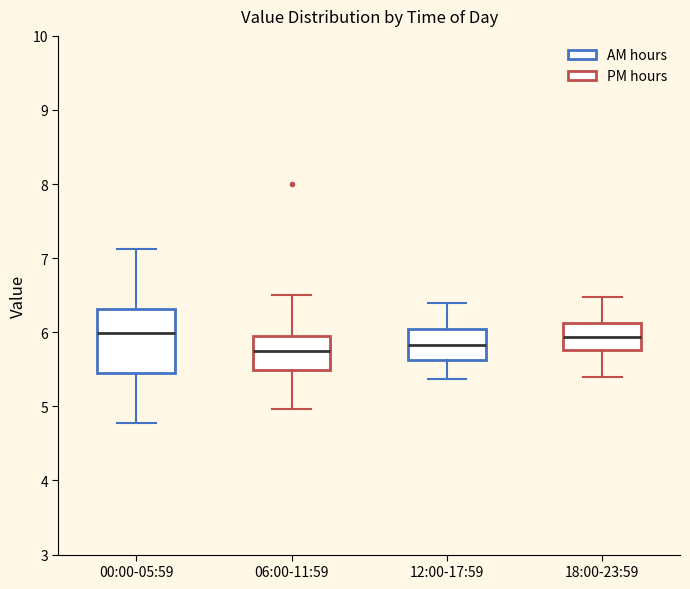

Reading left to right, read every box against the y-axis: the position of its median line, the range the box covers, and the ends of its whiskers. The values are not printed on the chart, so give them approximately, as read against the axis.

00:00-05:59: median 6.0, box 5.5 to 6.3, whiskers 4.8 to 7.1
06:00-11:59: median 5.8, box 5.5 to 6.0, whiskers 5.0 to 6.5
12:00-17:59: median 5.8, box 5.6 to 6.0, whiskers 5.4 to 6.4
18:00-23:59: median 5.9, box 5.8 to 6.1, whiskers 5.4 to 6.5